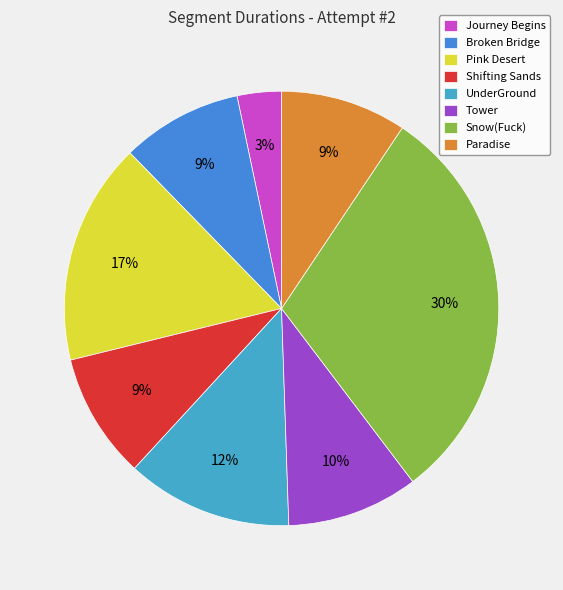

What percentage do Broken Bridge and Snow(Fuck) together represent?

39.3%